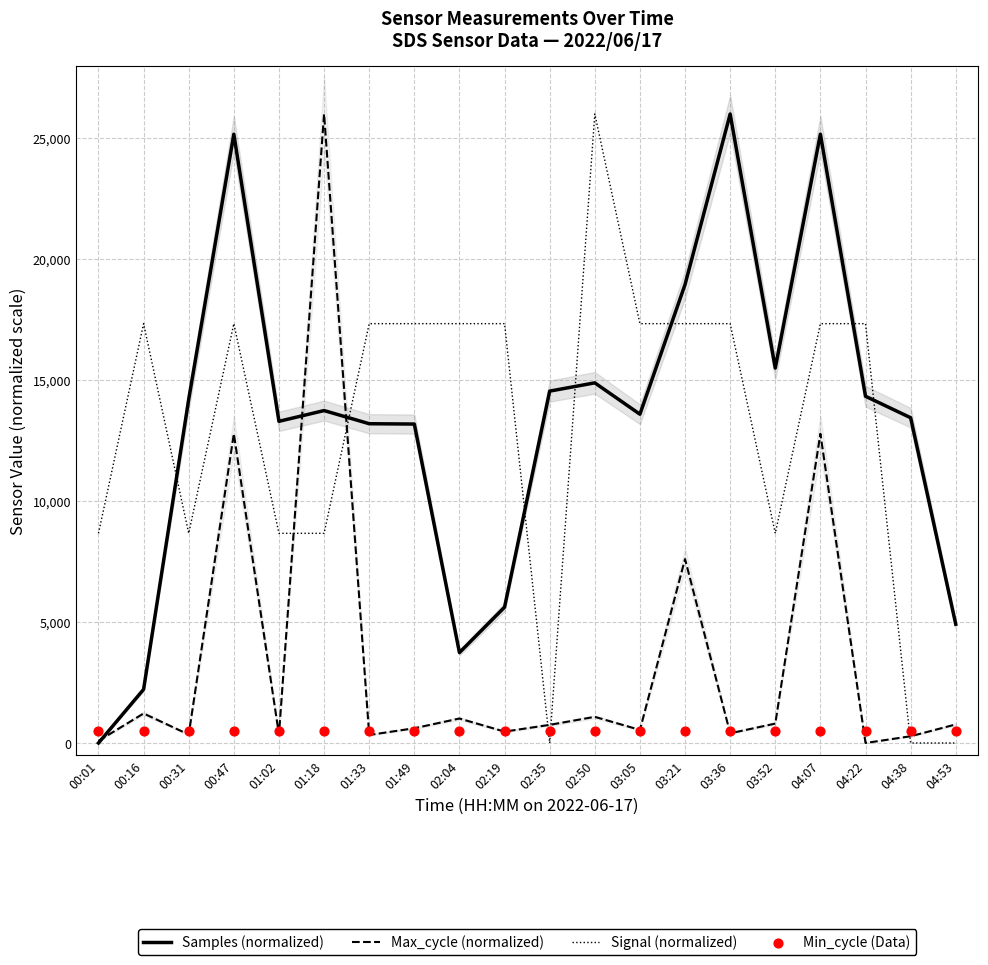

Which series has the largest total across all categories?

Samples (normalized)